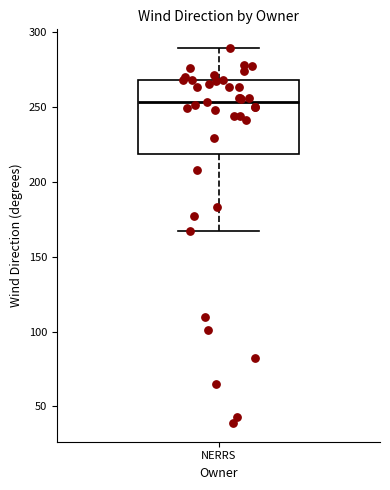

Read this box plot against the y-axis: the position of the median line, the range covered by the box, and the ends of both whiskers. The values are not printed on the chart, so give them approximately, as read against the axis.

median 255, box 220 to 270, whiskers 165 to 290